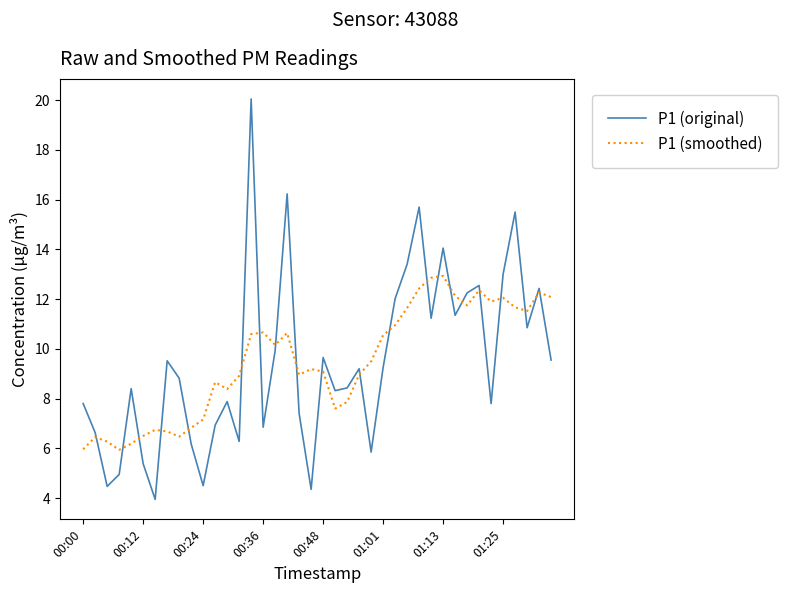

What is the maximum value shown in the chart?

20.1